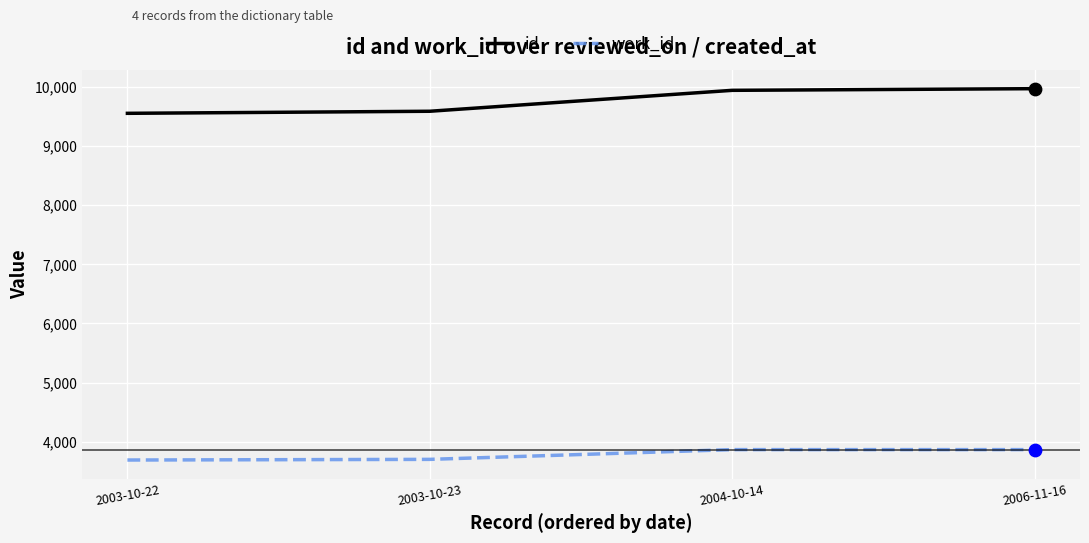

Which series changed the most between 2003-10-22 and 2004-10-14?

id